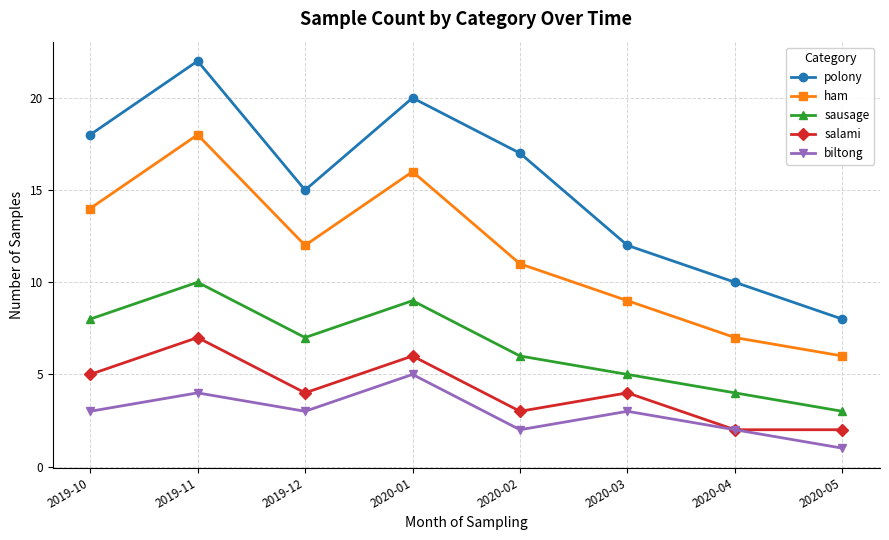

What is the approximate value of ham at 2019-12?

12